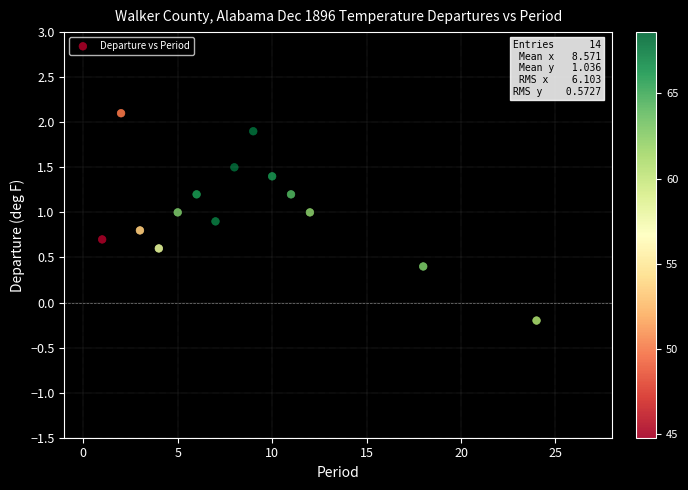

What is the range of Y values (max minus min)?

2.3